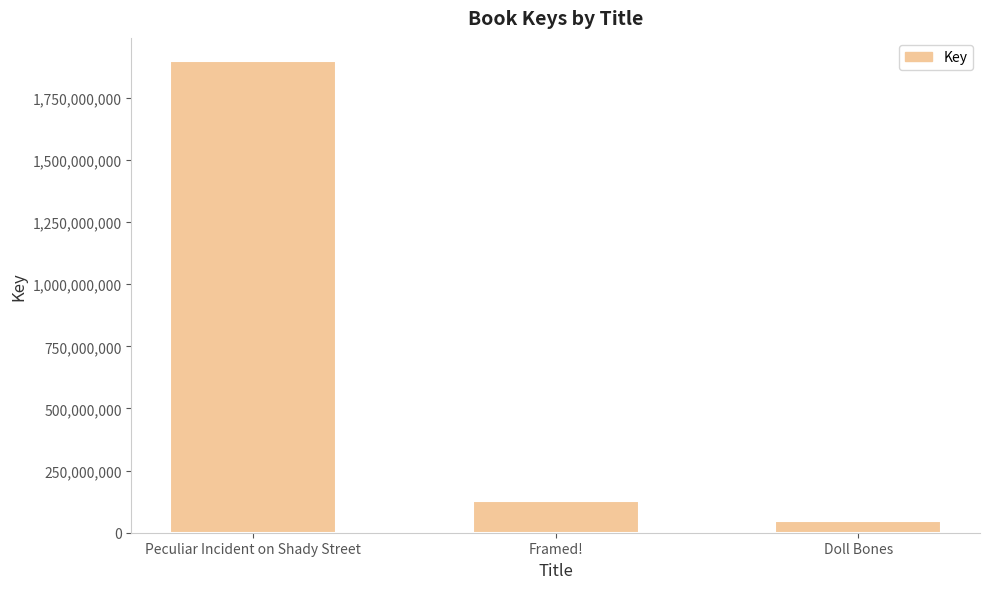

What is the change in value from Peculiar Incident on Shady Street to Doll Bones?

-1849753455